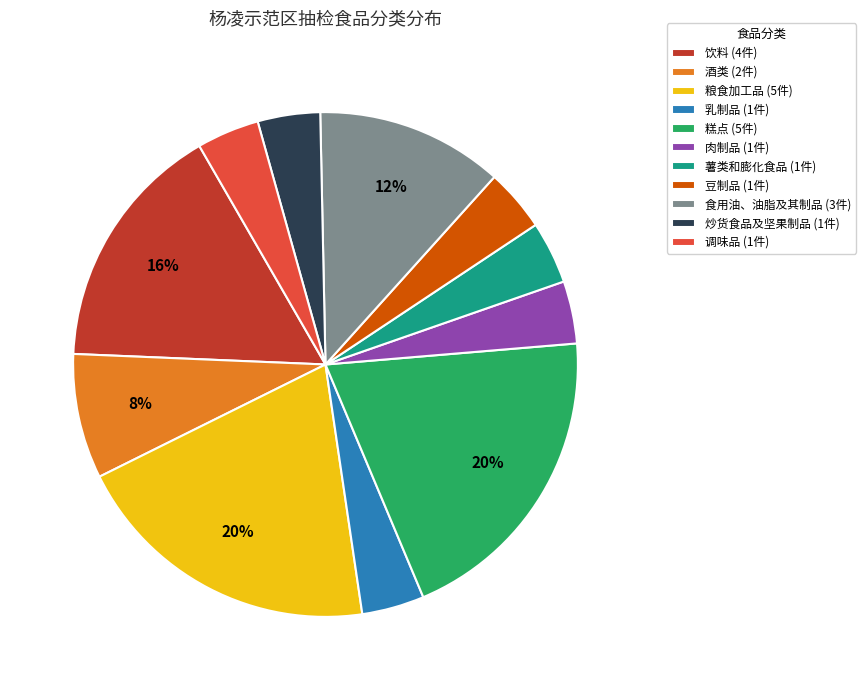

What percentage is the 豆制品 slice, to the nearest percent?

4%